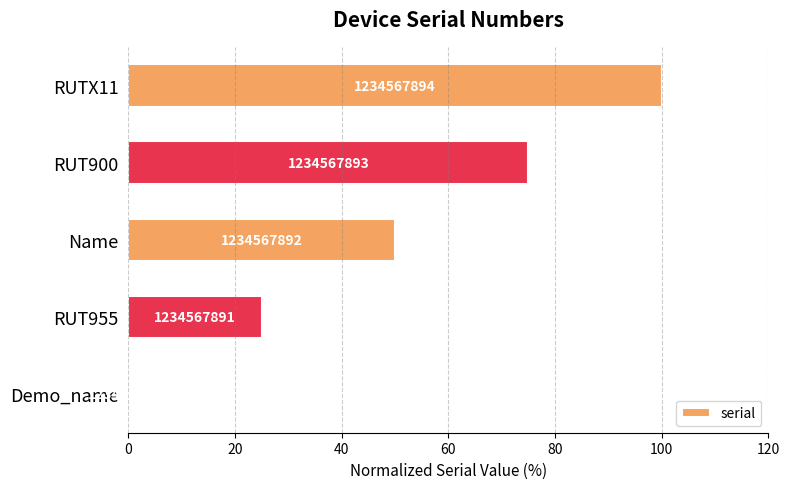

Are the bars horizontal?

Yes